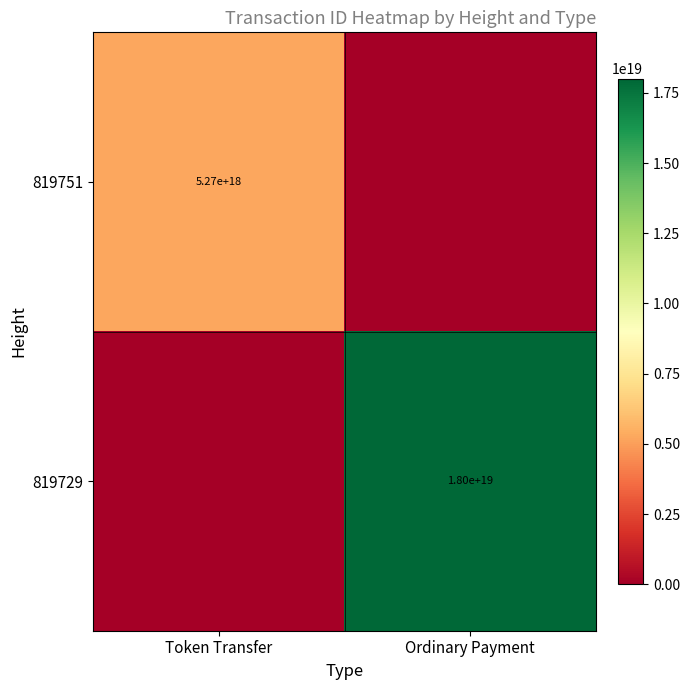

Is the value of 819729 at Ordinary Payment greater than the value of 819751 at Token Transfer?

Yes